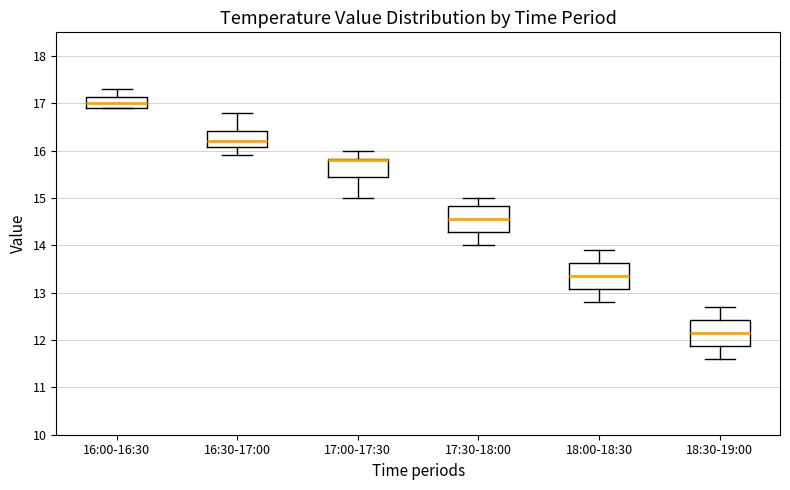

Reading left to right, read every box against the y-axis: the position of its median line, the range the box covers, and the ends of its whiskers. The values are not printed on the chart, so give them approximately, as read against the axis.

16:00-16:30: median 17.0, box 16.9 to 17.1, whiskers 16.9 to 17.3
16:30-17:00: median 16.2, box 16.1 to 16.4, whiskers 15.9 to 16.8
17:00-17:30: median 15.8 (drawn on the box's upper edge), box 15.5 to 15.8, whiskers 15.0 to 16.0
17:30-18:00: median 14.6, box 14.3 to 14.8, whiskers 14.0 to 15.0
18:00-18:30: median 13.4, box 13.1 to 13.6, whiskers 12.8 to 13.9
18:30-19:00: median 12.2, box 11.9 to 12.4, whiskers 11.6 to 12.7